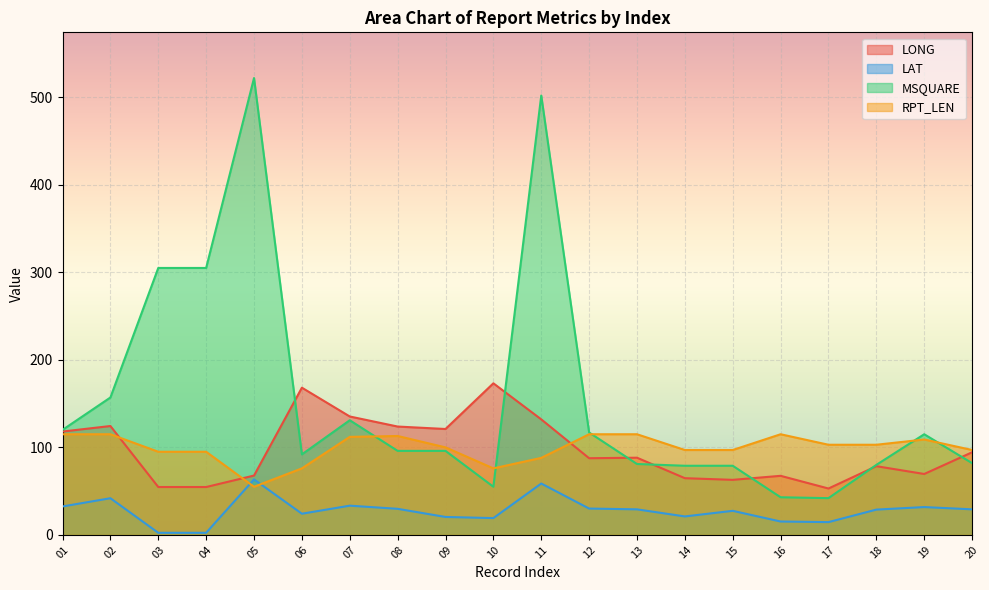

What is the difference between the maximum and minimum values in the RPT_LEN series?

60.0